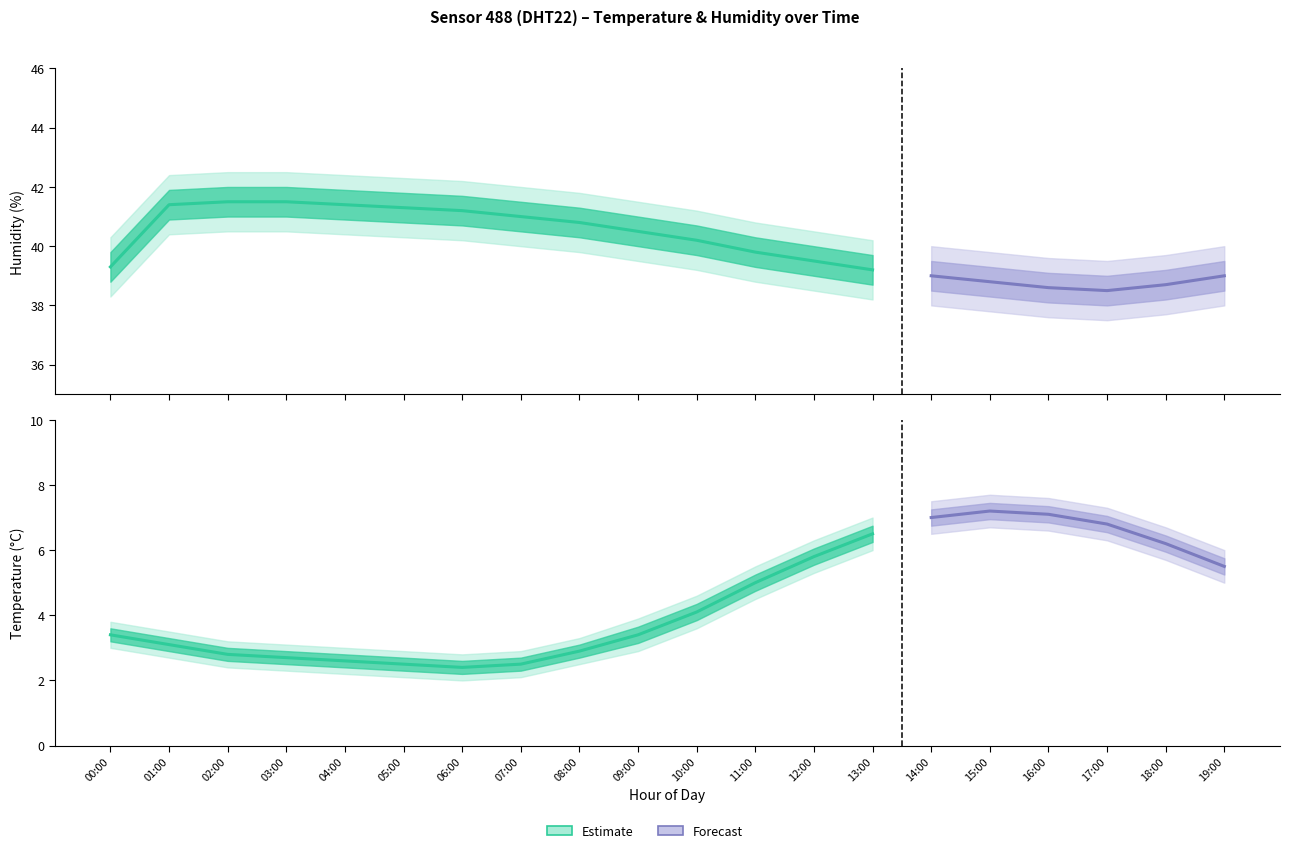

At which category does humidity_upper reach its first local valley?

17:00